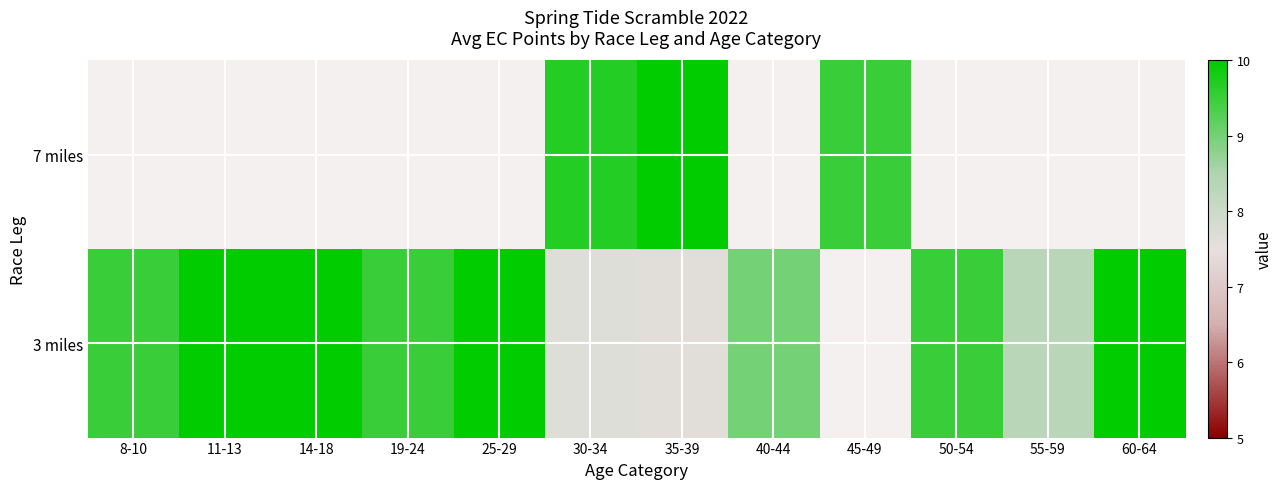

At which category is the sum across all series the highest?

35-39